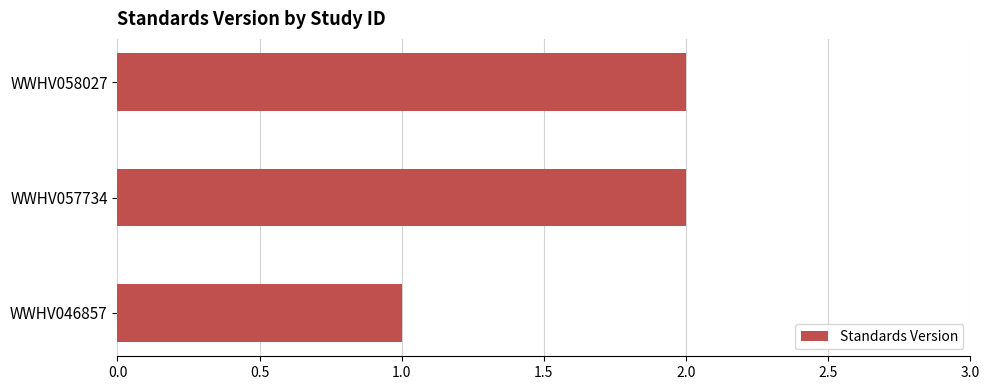

Which label corresponds to the smallest value in the chart?

WWHV046857